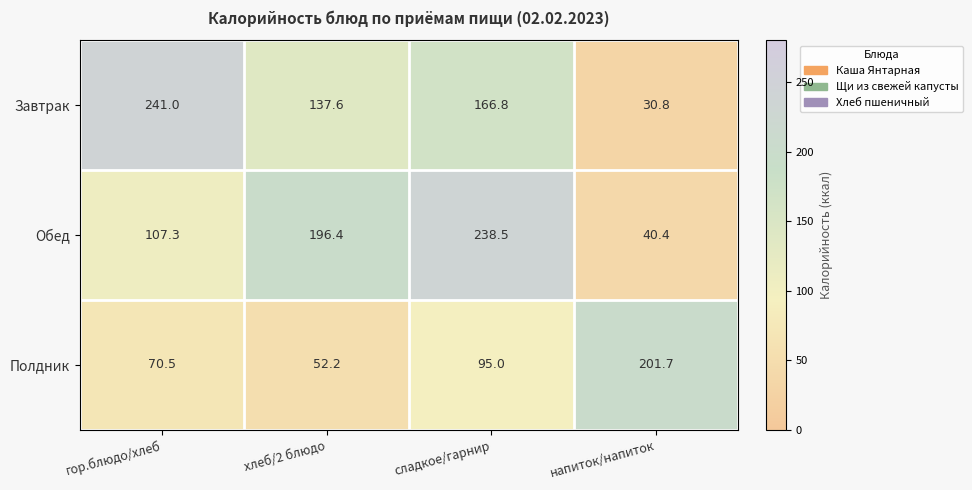

Which series changed the most between хлеб/2 блюдо and напиток/напиток?

Обед